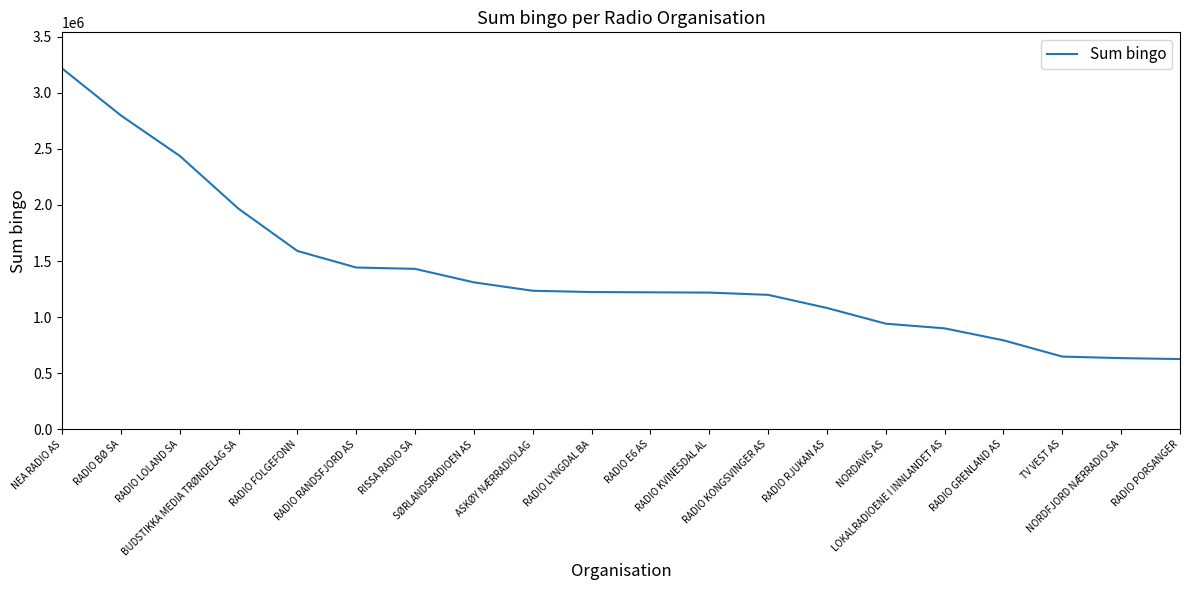

What is the minimum value shown in the chart?

626450